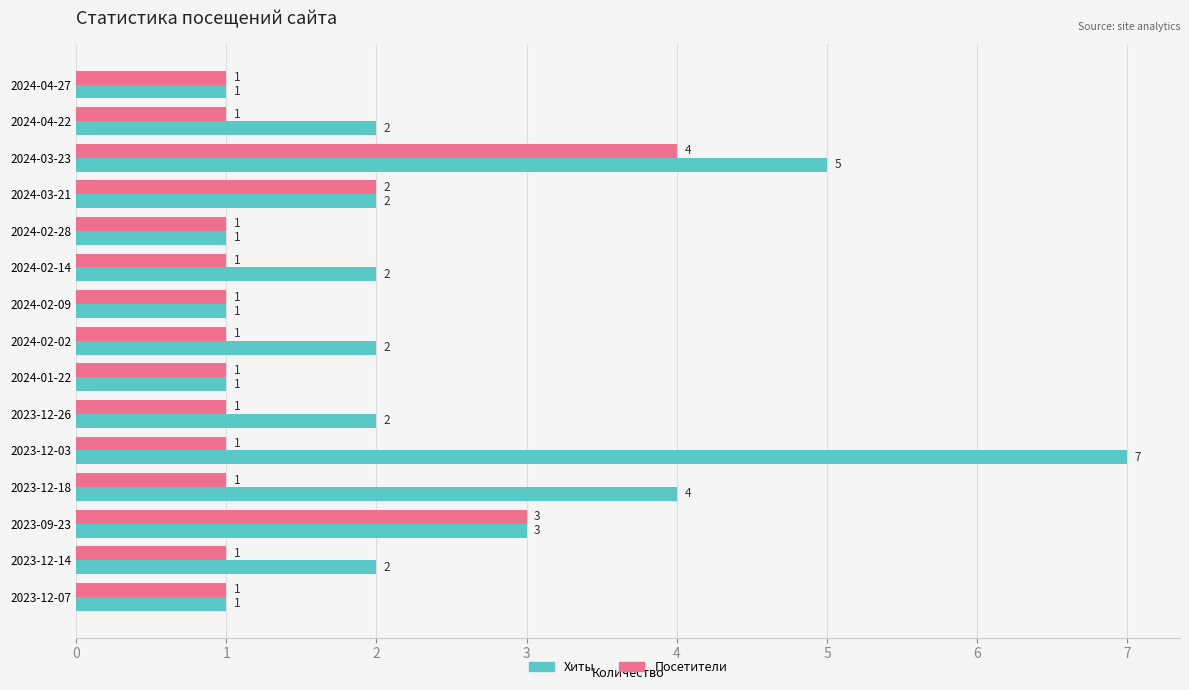

What is the difference between the maximum and second lowest values in the Посетители series?

3